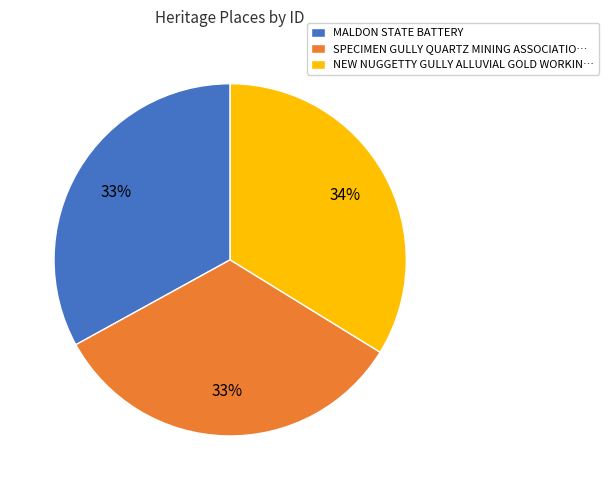

Is the sum of NEW NUGGETTY GULLY ALLUVIAL GOLD WORKIN… and MALDON STATE BATTERY greater than half?

Yes